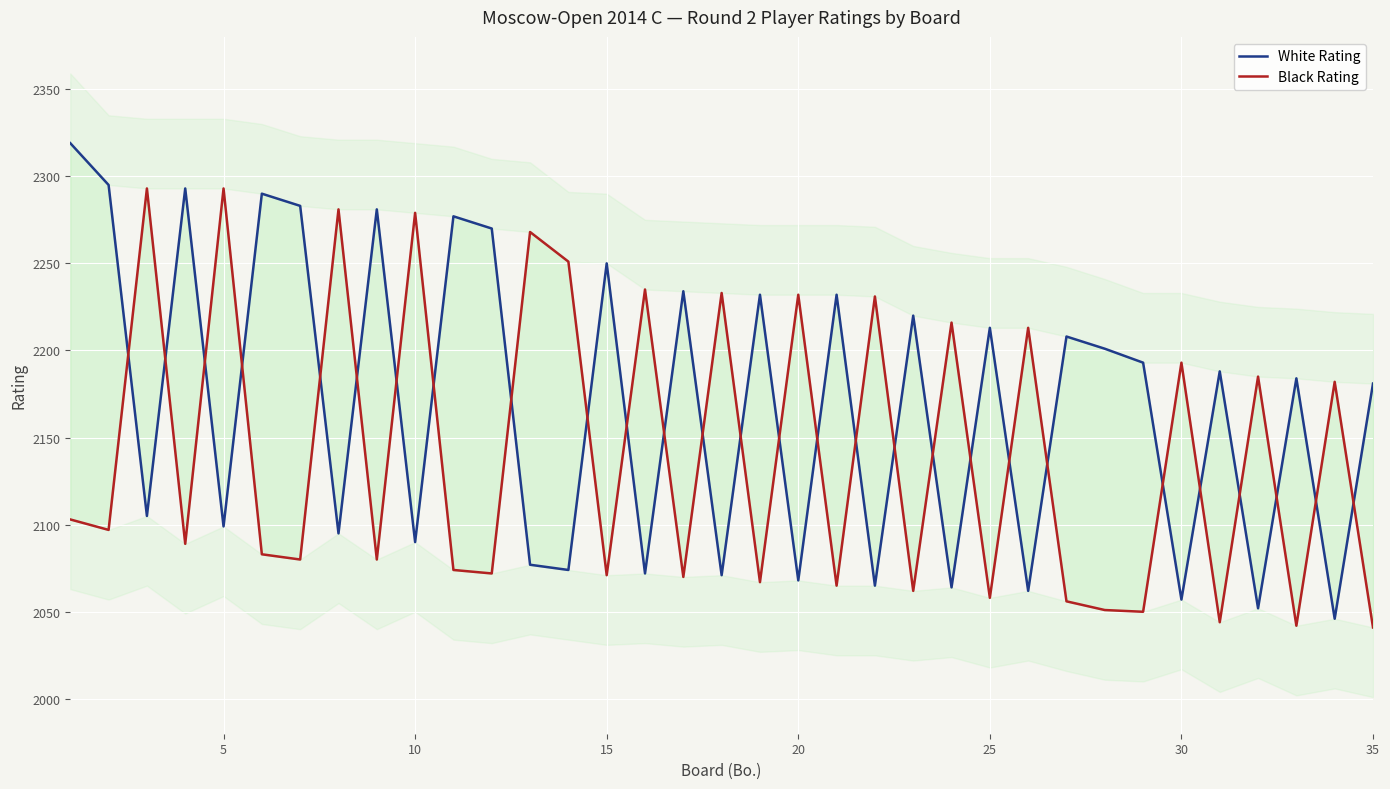

Which series ends up on top after the final intersection of Black Rating and White Rating?

White Rating